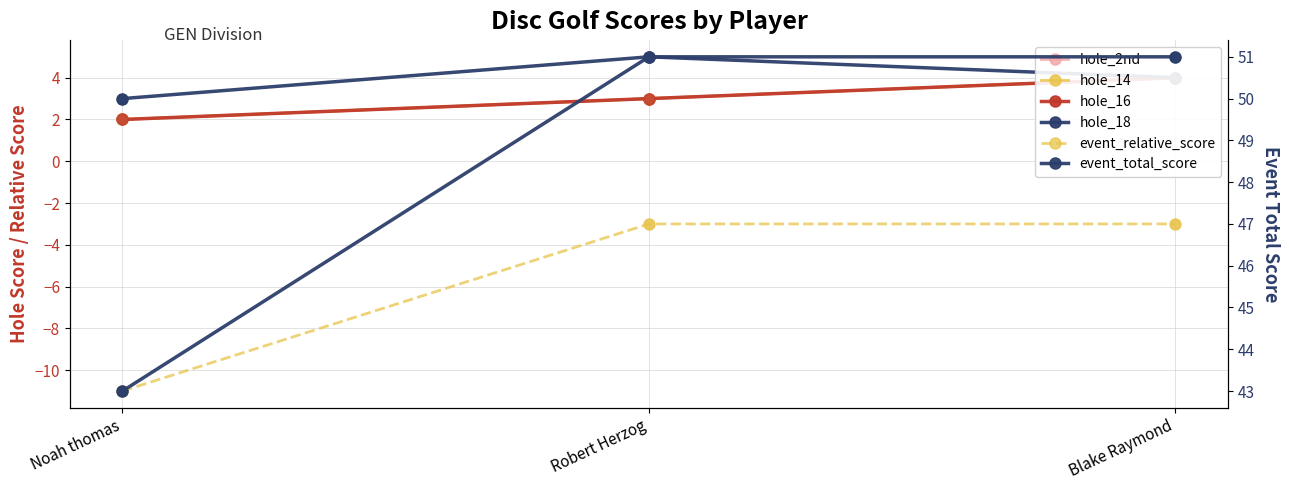

At how many categories does at least one series exceed 18?

3